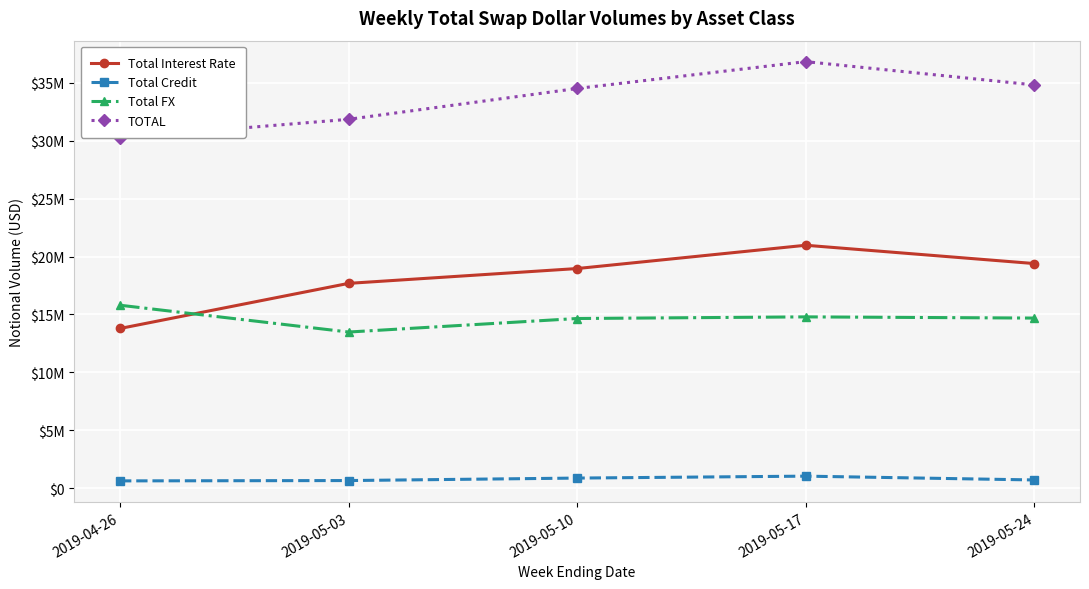

Reading left to right, transcribe all the data shown in this chart.

Total Interest Rate: 2019-04-26=13792354	2019-05-03=17684887	2019-05-10=18963930	2019-05-17=20973048	2019-05-24=19394003
Total Credit: 2019-04-26=642088	2019-05-03=670684	2019-05-10=884746	2019-05-17=1050901	2019-05-24=722018
Total FX: 2019-04-26=15798628	2019-05-03=13484971	2019-05-10=14652842	2019-05-17=14793057	2019-05-24=14689811
TOTAL: 2019-04-26=30233070	2019-05-03=31840542	2019-05-10=34501519	2019-05-17=36817006	2019-05-24=34805833